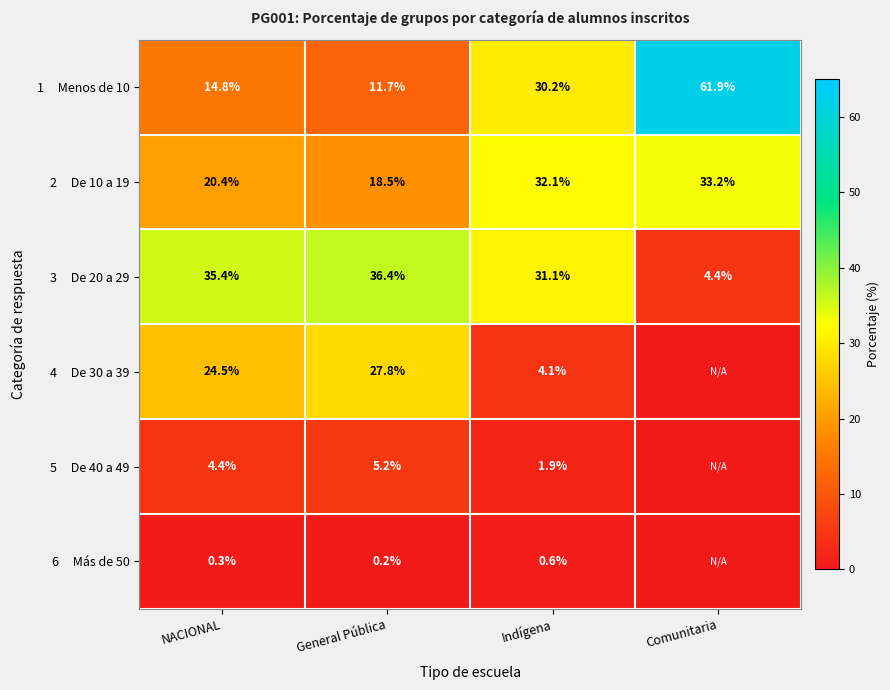

What is the spread (max minus min) of values at NACIONAL?

35.1